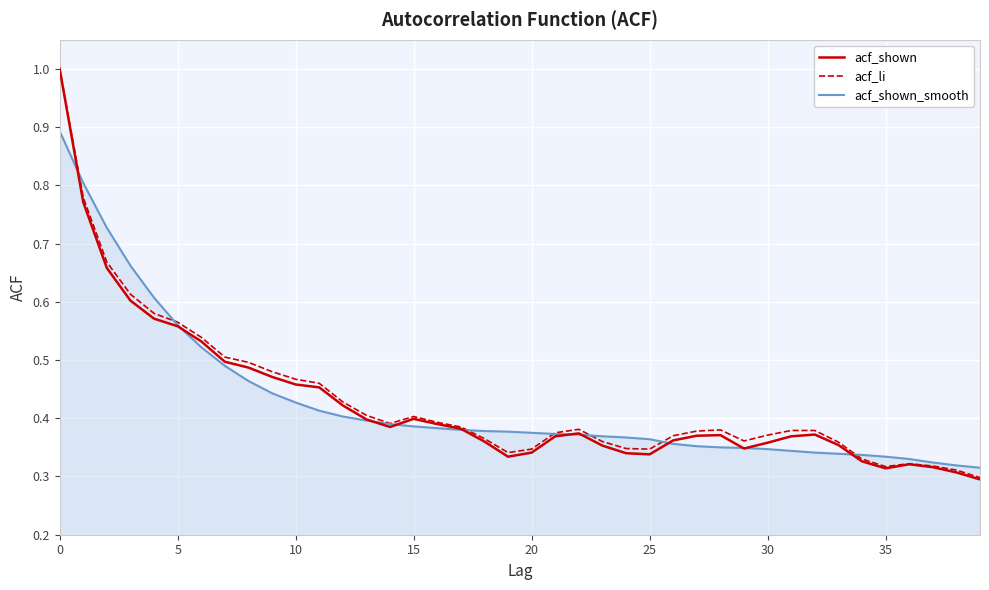

What is the maximum value shown in the chart?

1.0